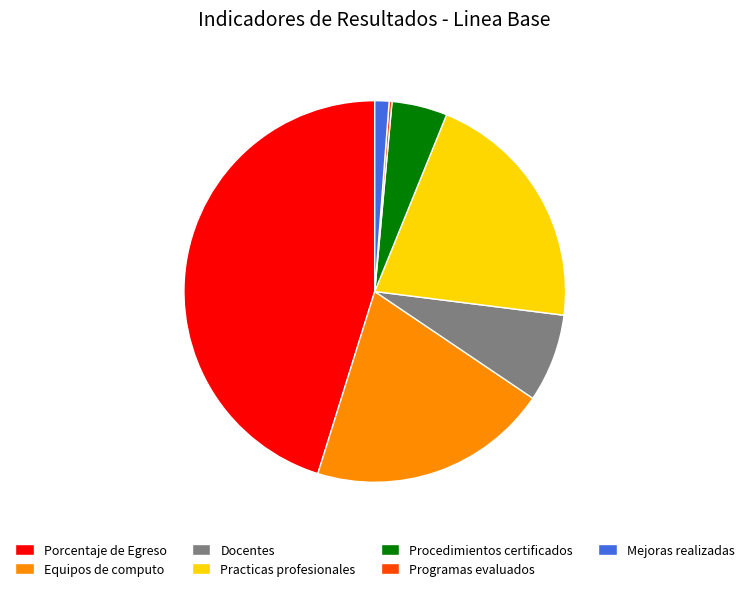

Do Porcentaje de Egreso and Mejoras realizadas together represent more than half of the pie?

No